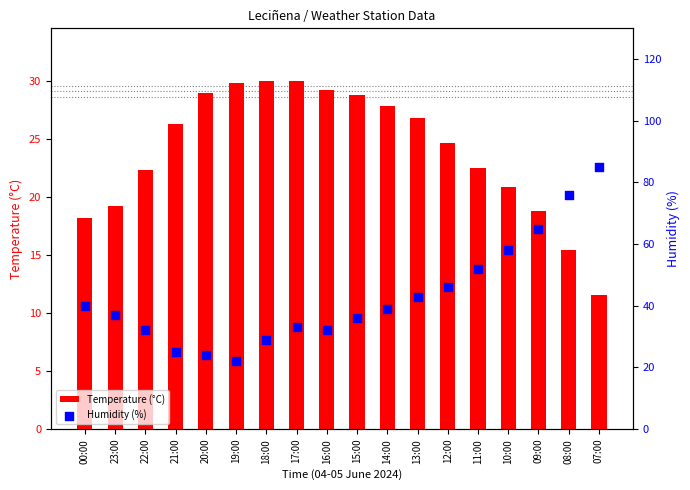

Which series has the largest total across all categories?

Humidity (%)